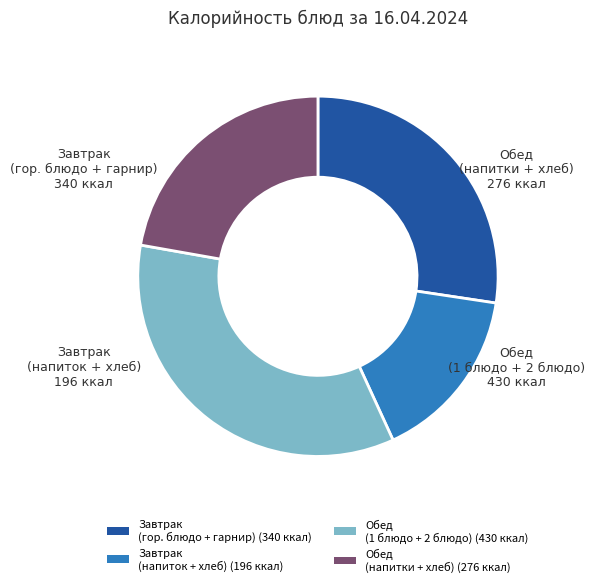

Does any single category account for the majority?

No